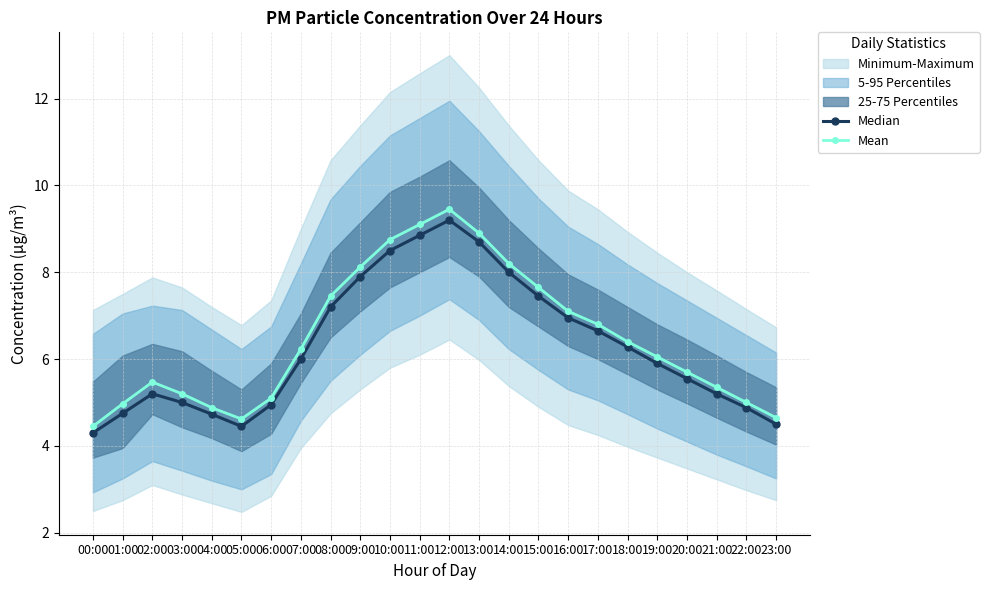

What is the label of the 20th point from the right?

04:00